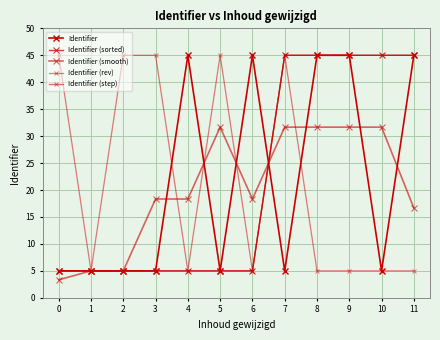

What is the difference between the maximum and minimum values in the Identifier (step) series?

40.0